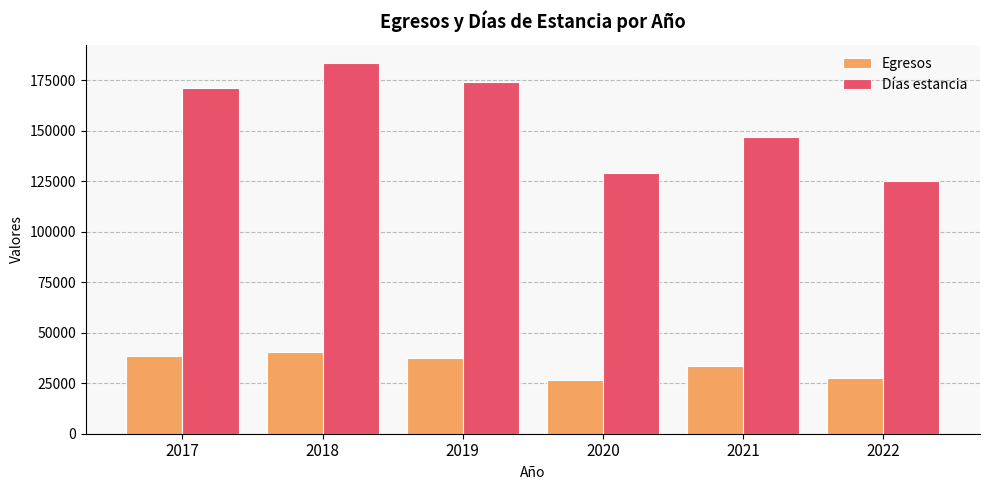

What is the highest value of the Días estancia series?

183391